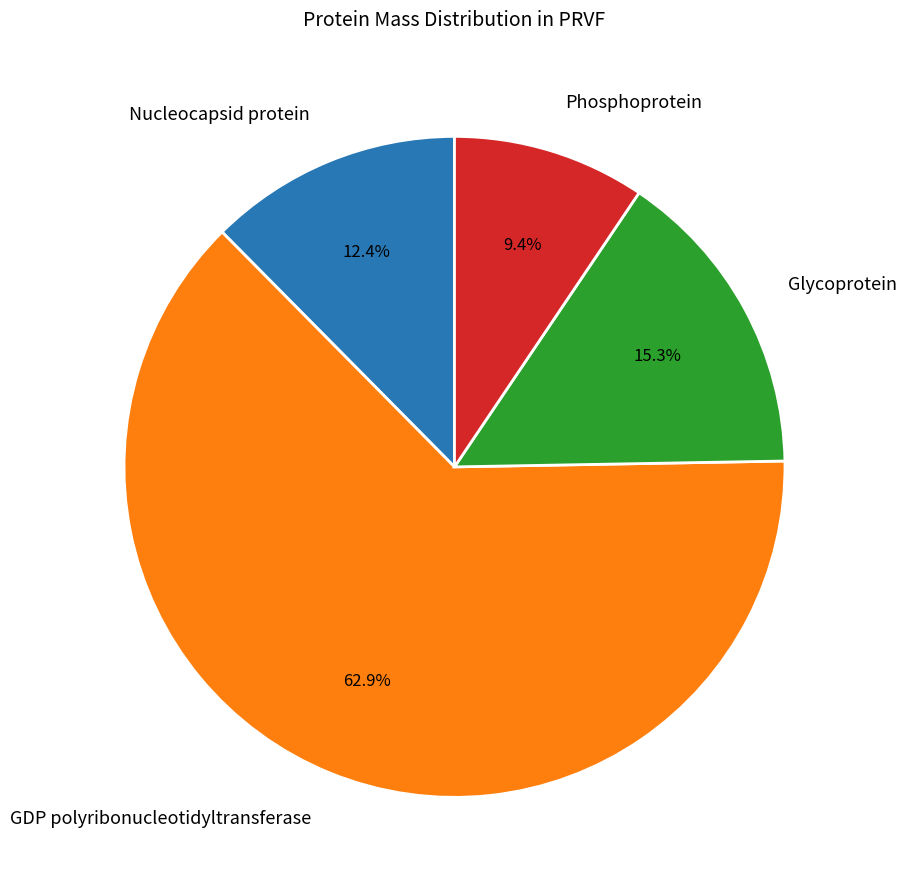

Which category has the smallest portion of the pie?

Phosphoprotein